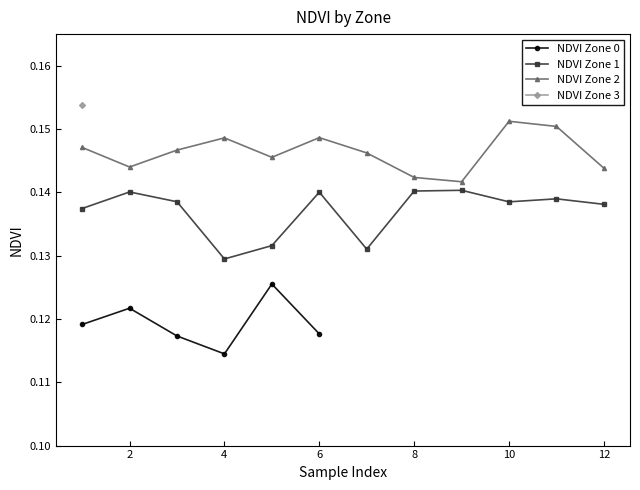

Which has a higher value, 9 or 2?

9